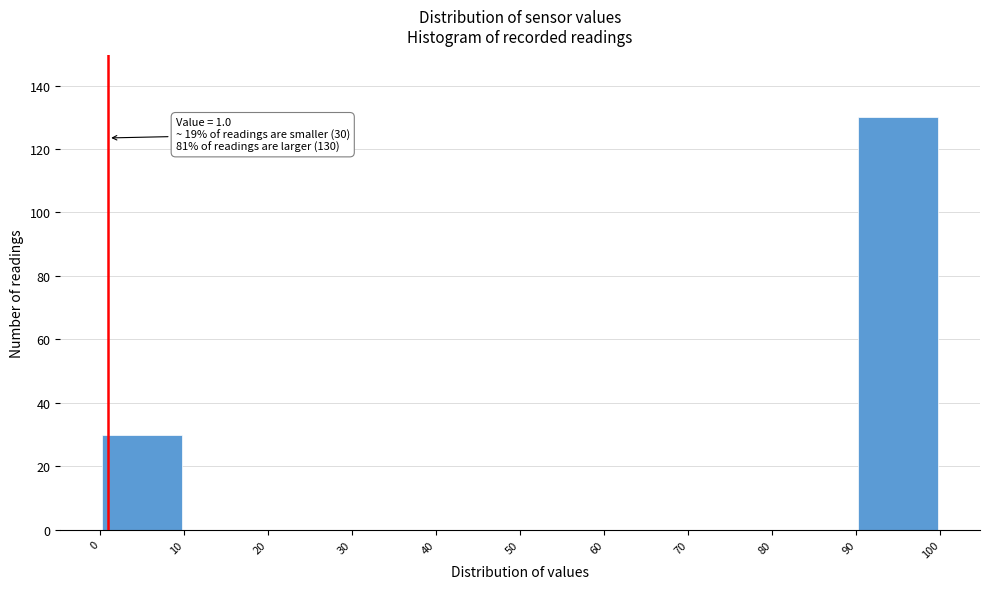

Which range on the x-axis has the tallest bar?

90 to 100